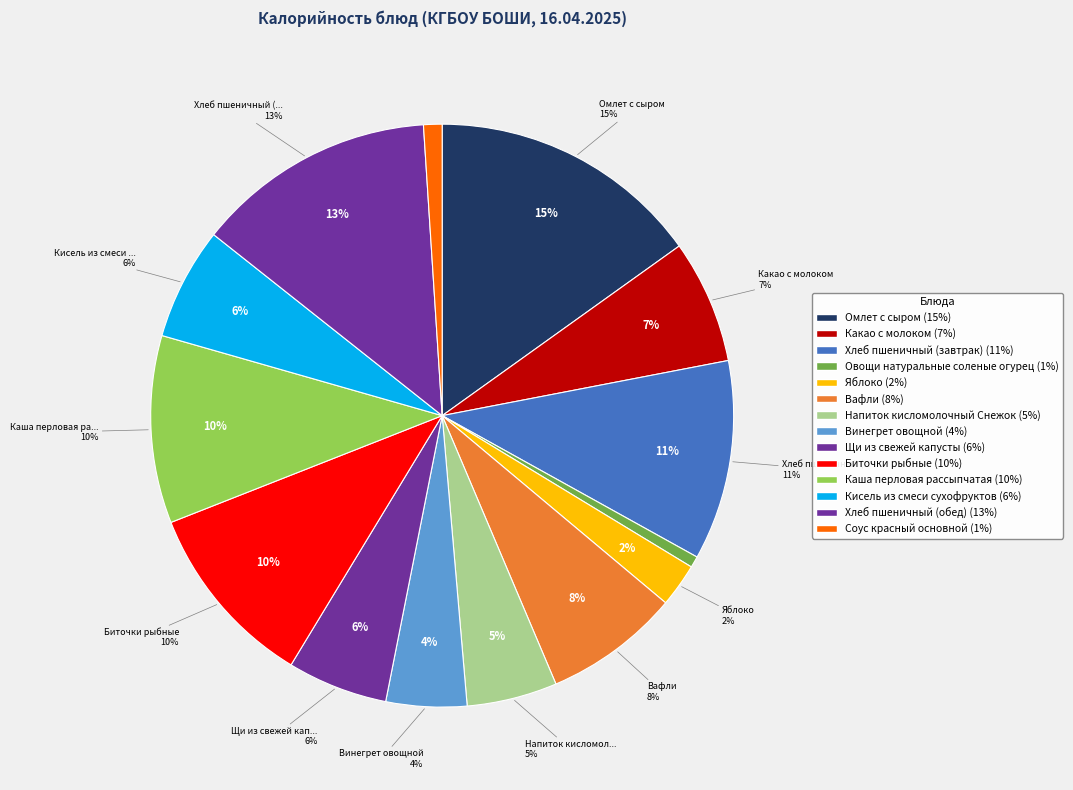

The Каша перловая рассыпчатая slice represents 1% of the pie. True or false?

False